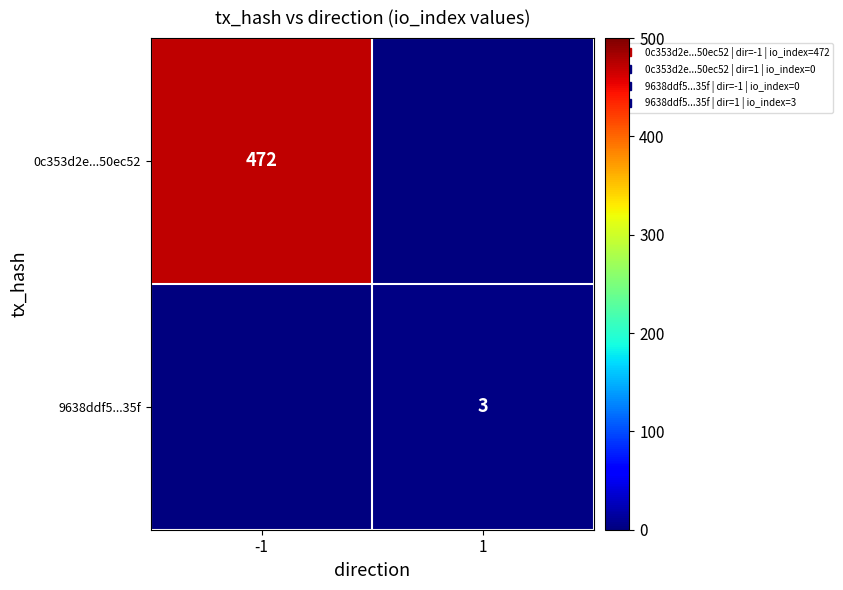

Rank the series by their average value, from lowest to highest.

9638ddf5...35f, 0c353d2e...50ec52